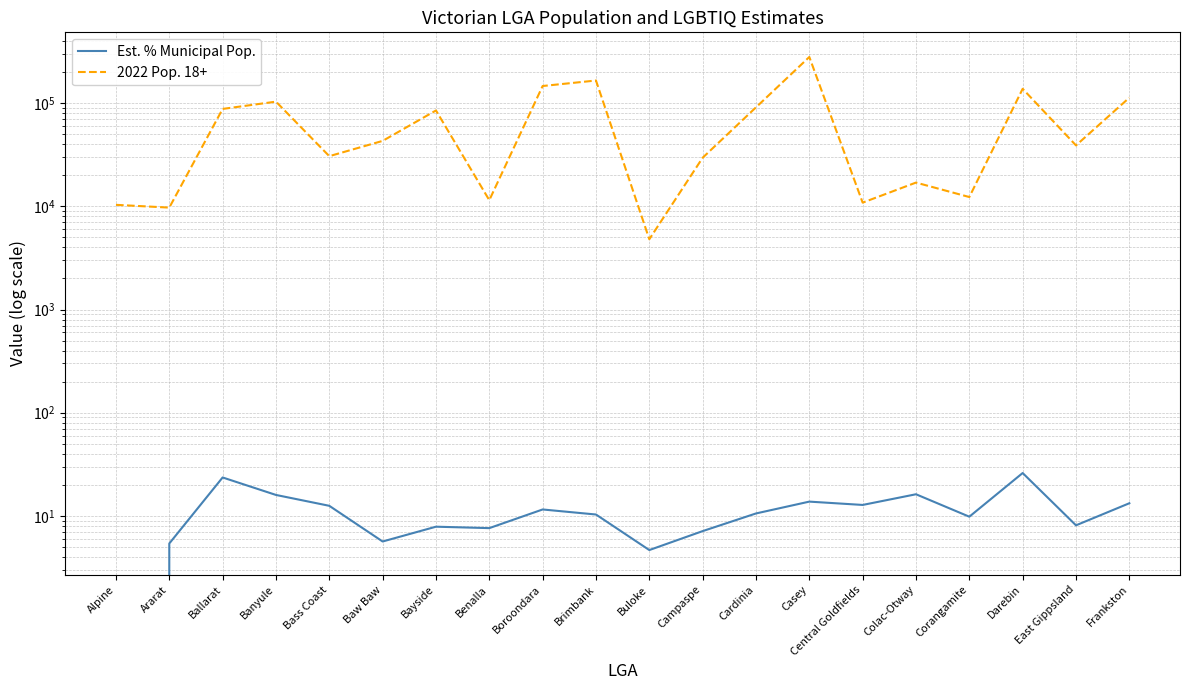

True or false: 2022 Pop. 18+ and Est. % Municipal Pop. intersect in this chart.

False